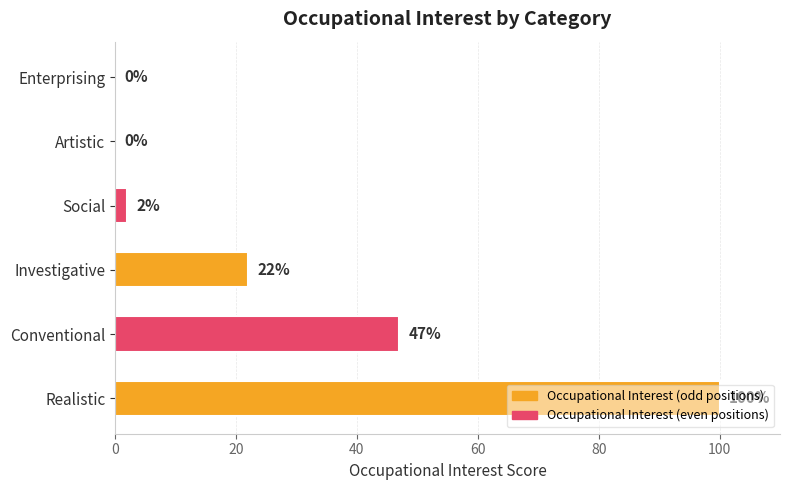

True or false: the data shows 28 at Realistic.

False